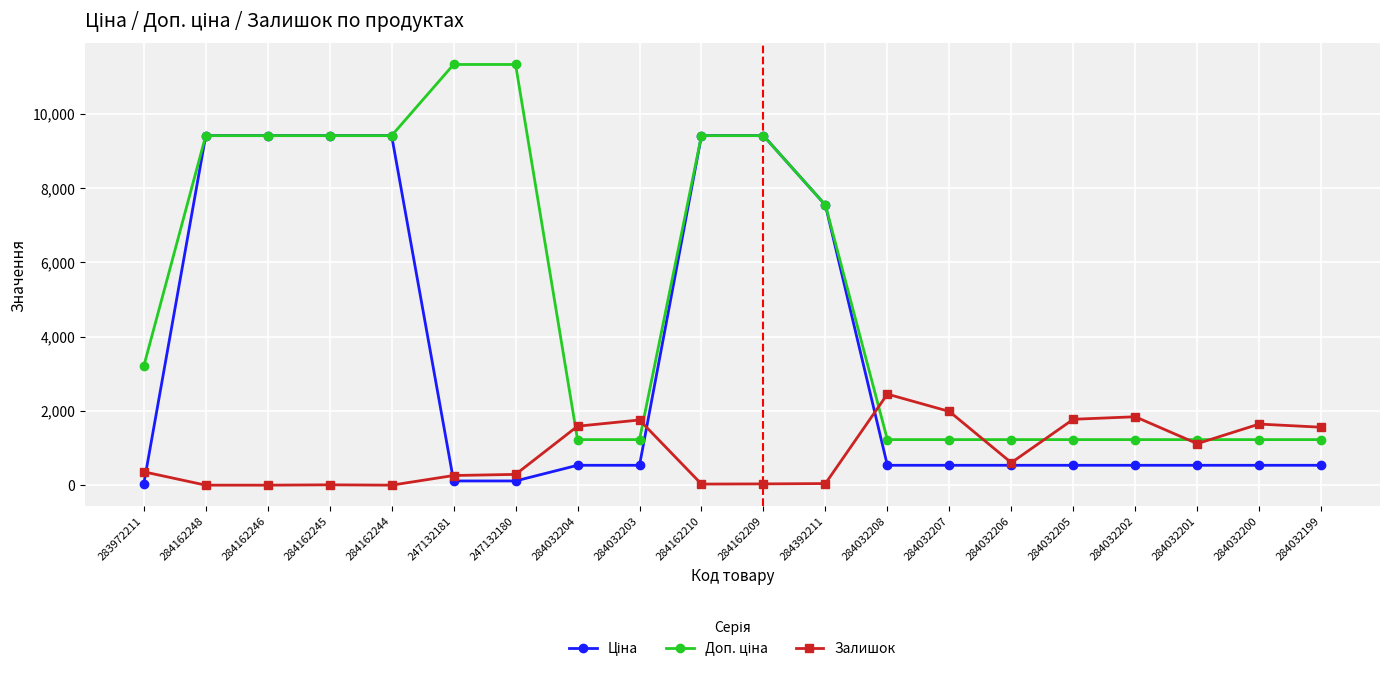

Does the chart display data point markers on the line(s)?

Yes